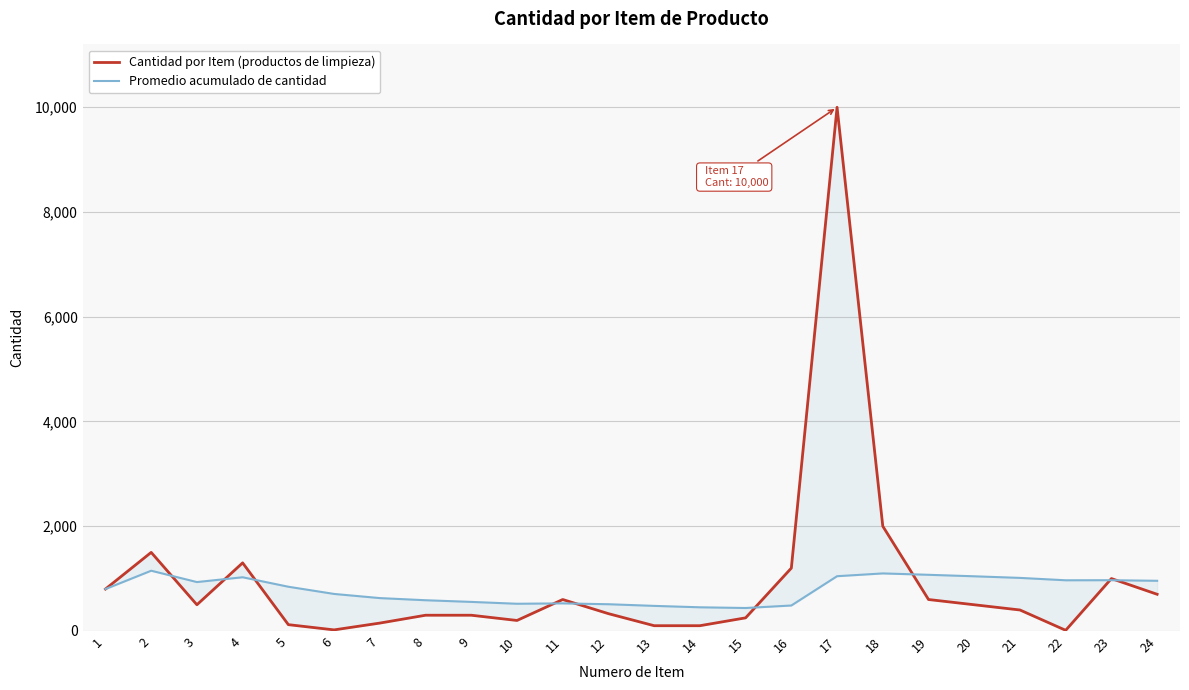

Is the value of Promedio acumulado de cantidad at 11 greater than the value of Cantidad por Item (productos de limpieza) at 5?

Yes